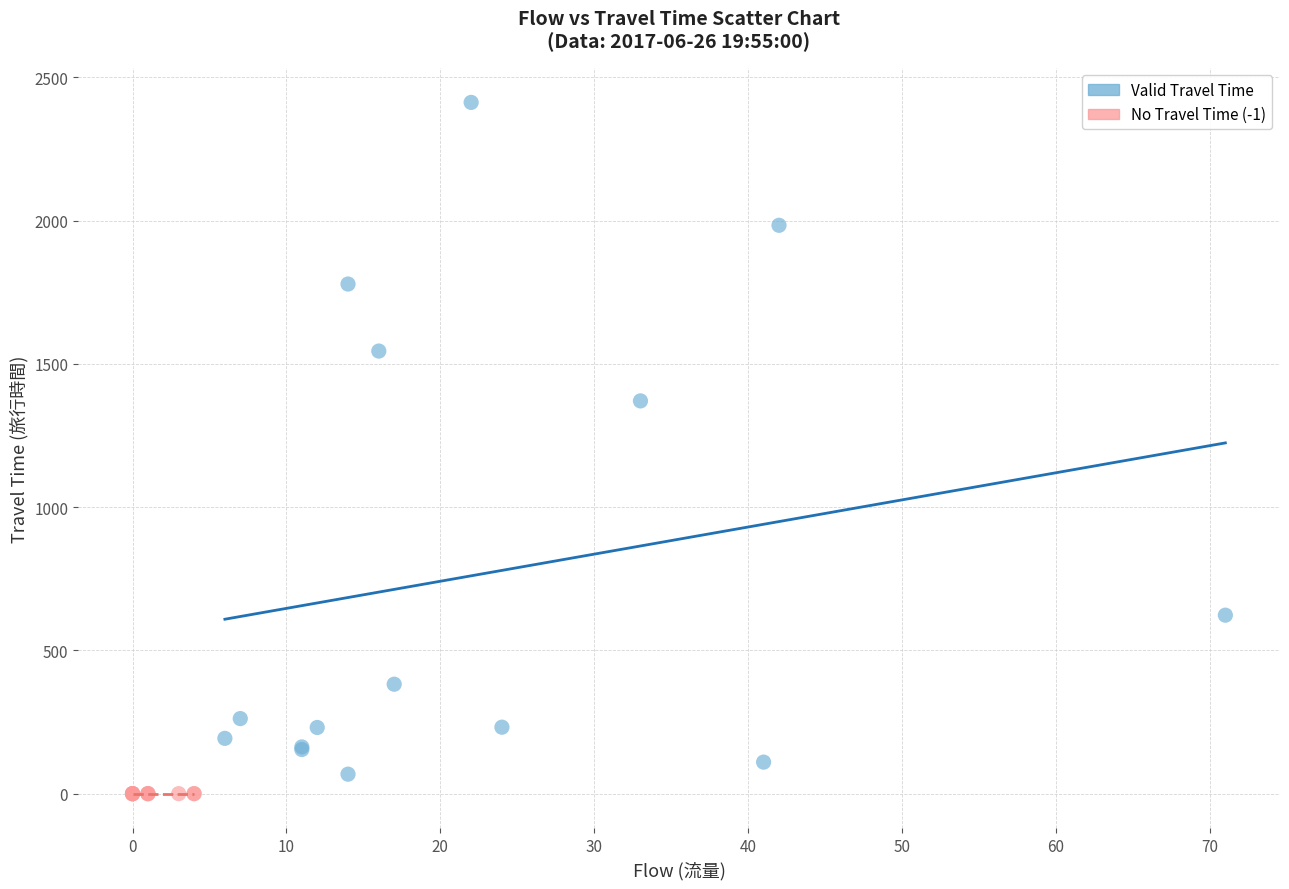

Which series reaches the minimum Y coordinate?

No Travel Time (-1)